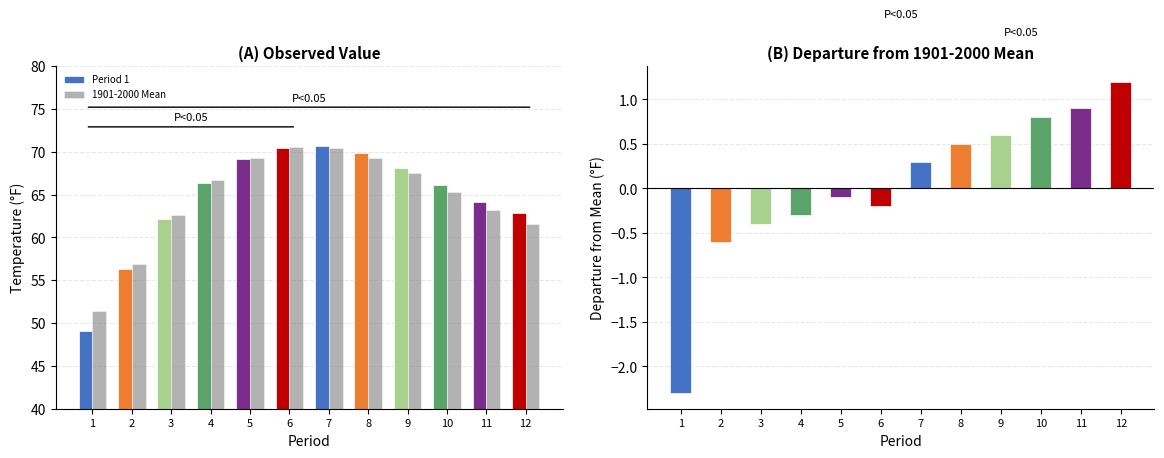

Does the chart contain any negative values?

No